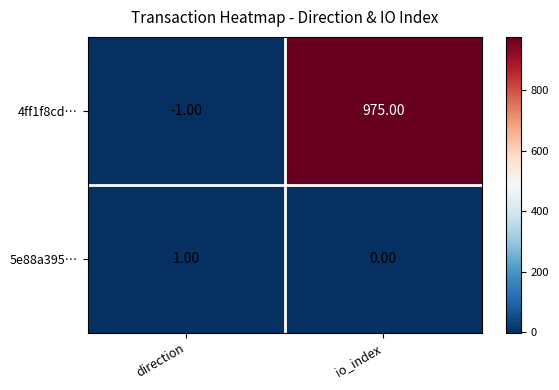

At which label does 5e88a395… reach its minimum?

io_index